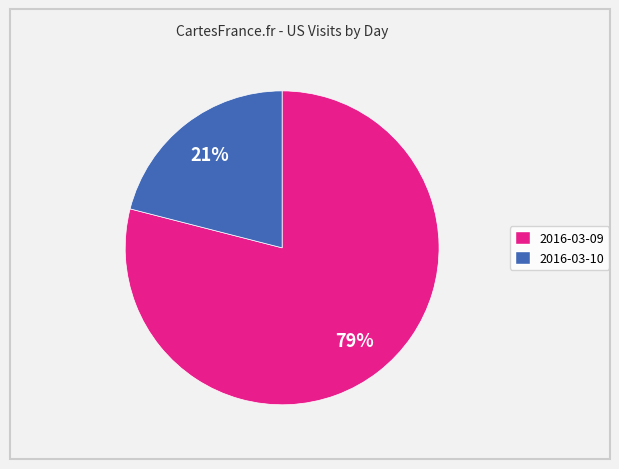

To the nearest percent, what portion does 2016-03-09 represent?

79%